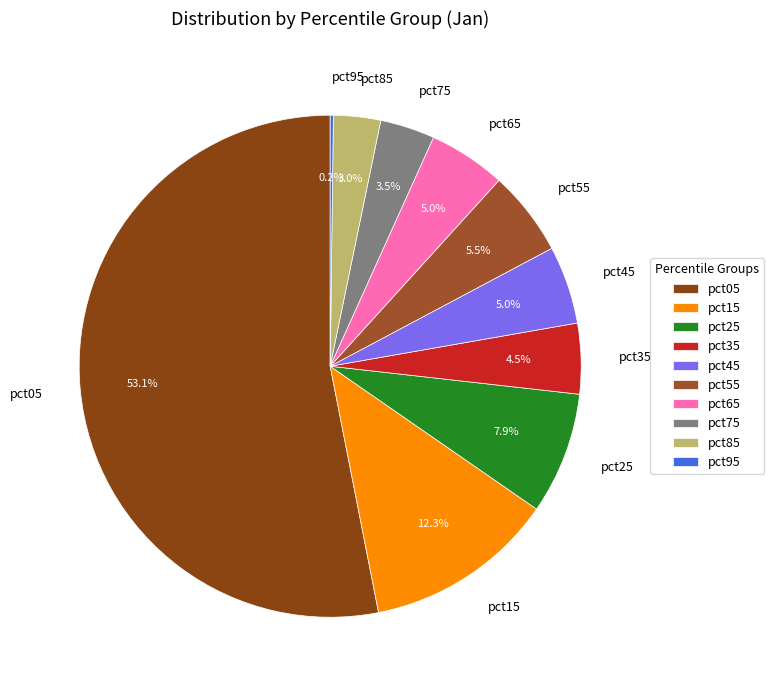

Which category has the biggest portion of the pie?

pct05